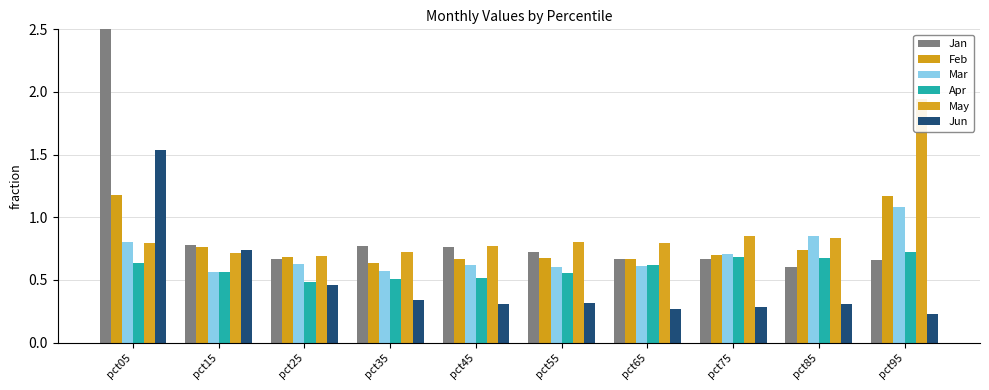

Is it true that May equals 0.7 at pct15?

True